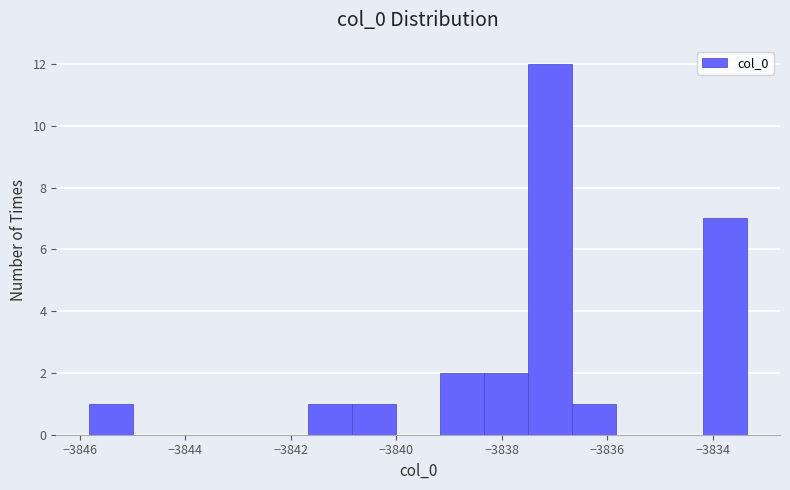

Over which range of the x-axis is the bar tallest?

-3837.6 to -3836.6